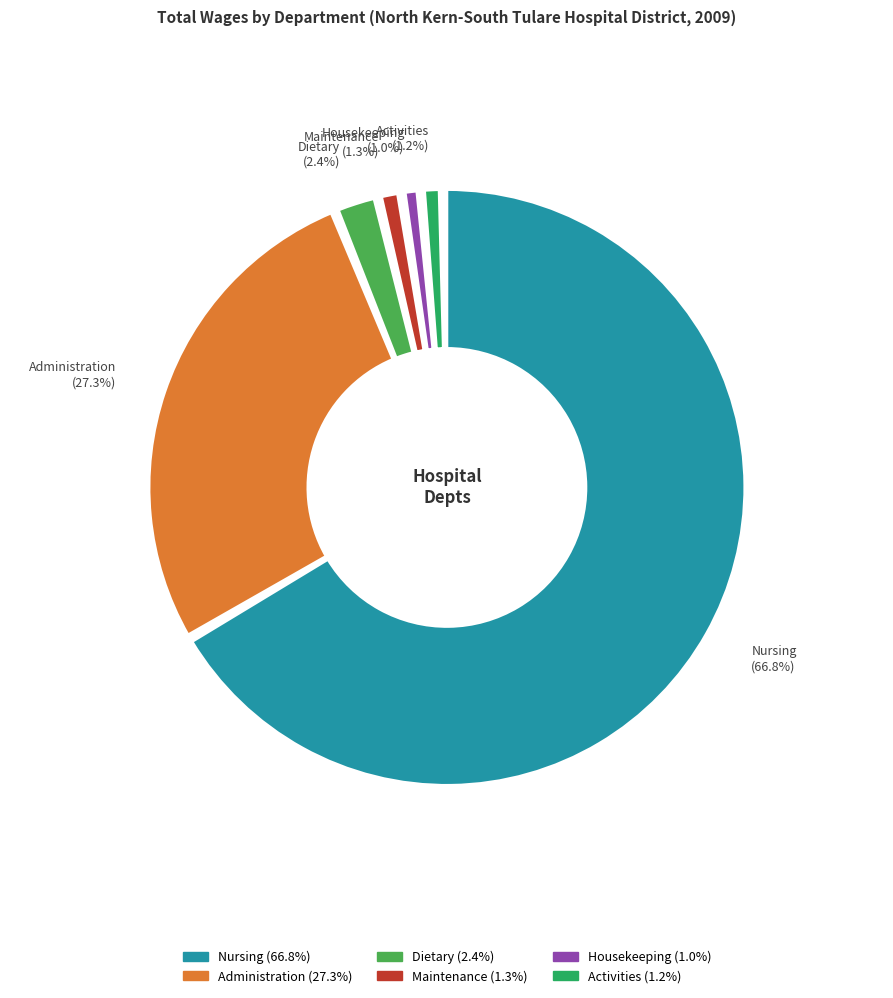

To the nearest percent, what percentage of the pie is Activities?

1%